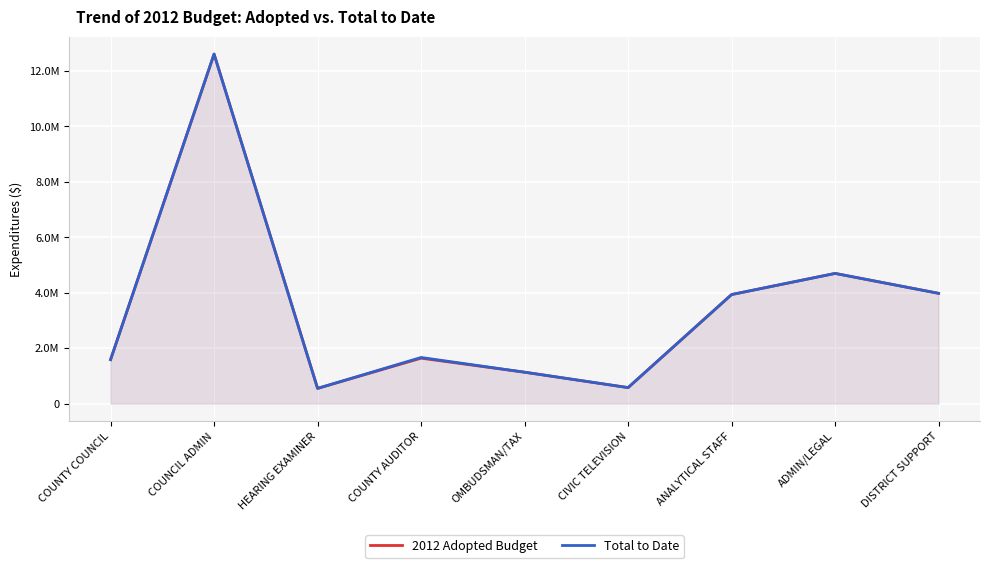

What are all the series names shown in the legend?

2012 Adopted Budget, Total to Date